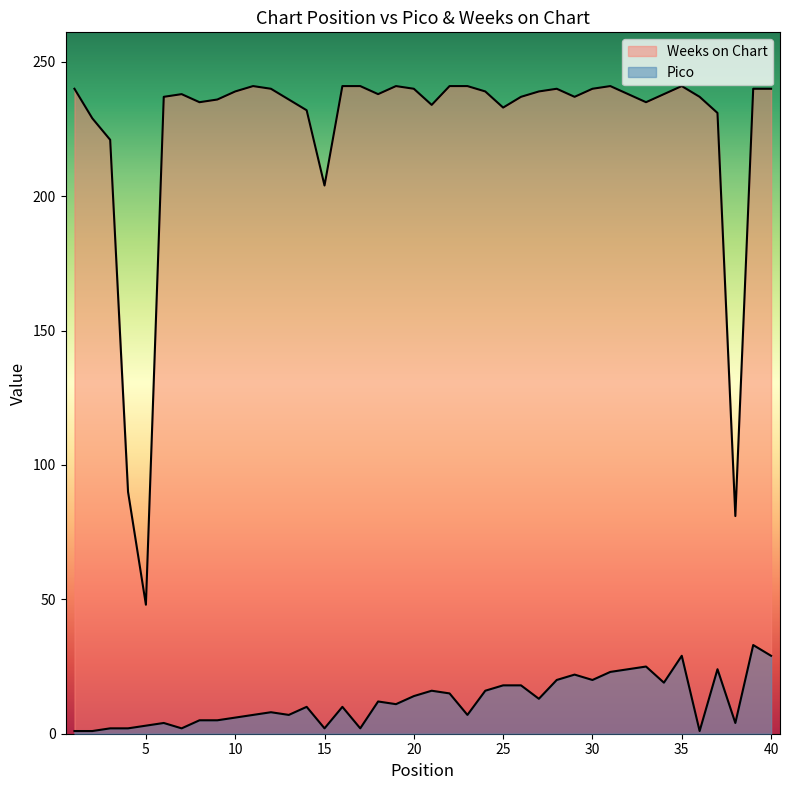

True or false: Pico and Weeks on Chart intersect in this chart.

False